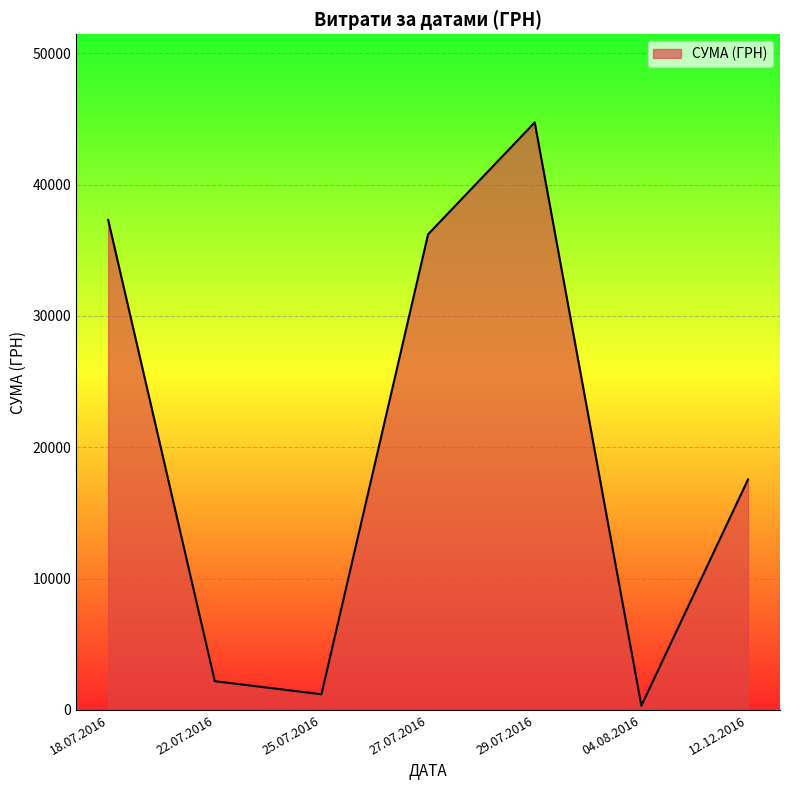

How many interior local peaks (higher than both neighbors) does the data have?

1